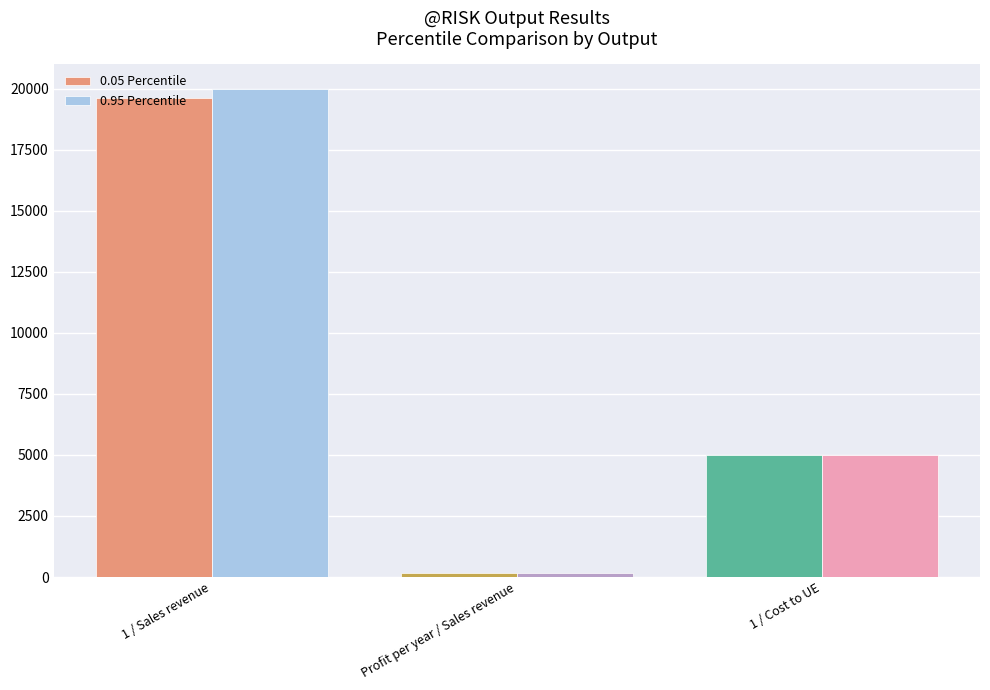

What is the difference between the maximum and minimum values in the 0.05 Percentile series?

19440.9